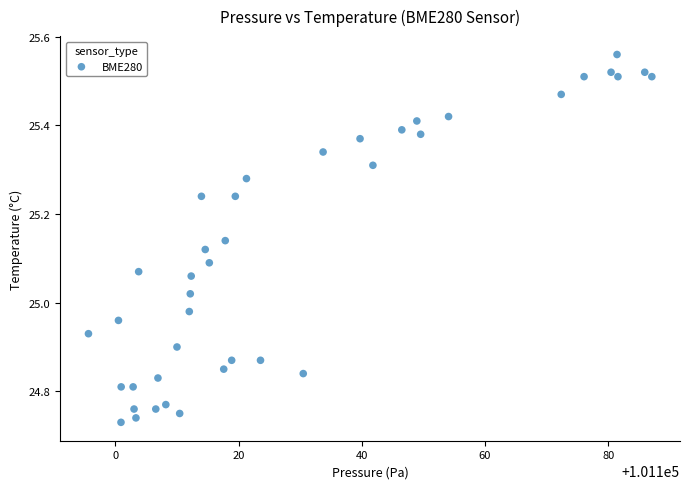

What is the range of X values (max minus min)?

91.5